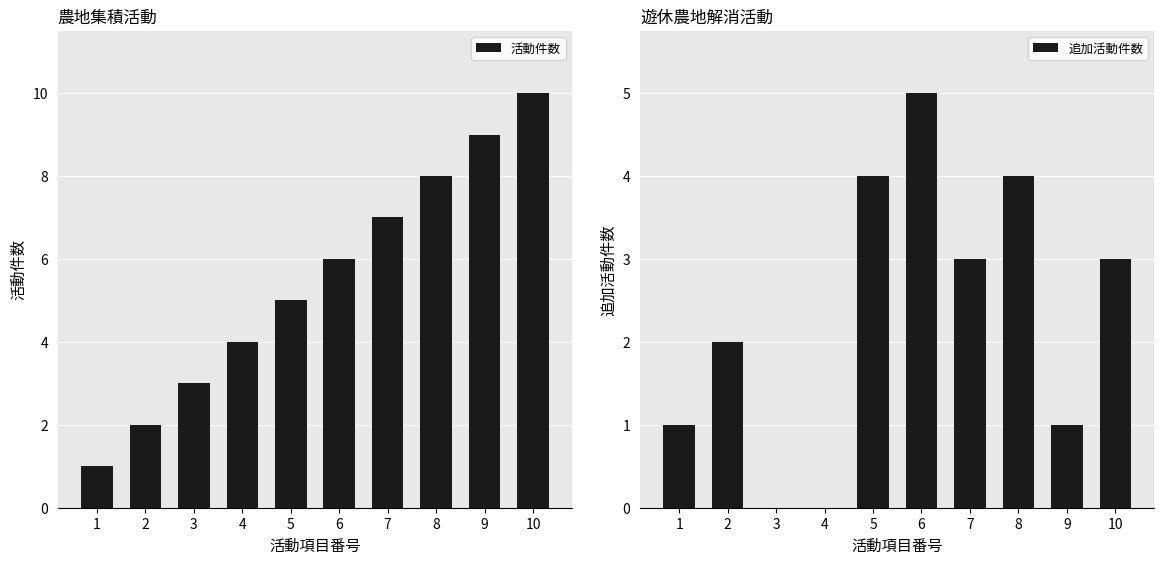

How many values in the 活動件数 series exceed 6?

4